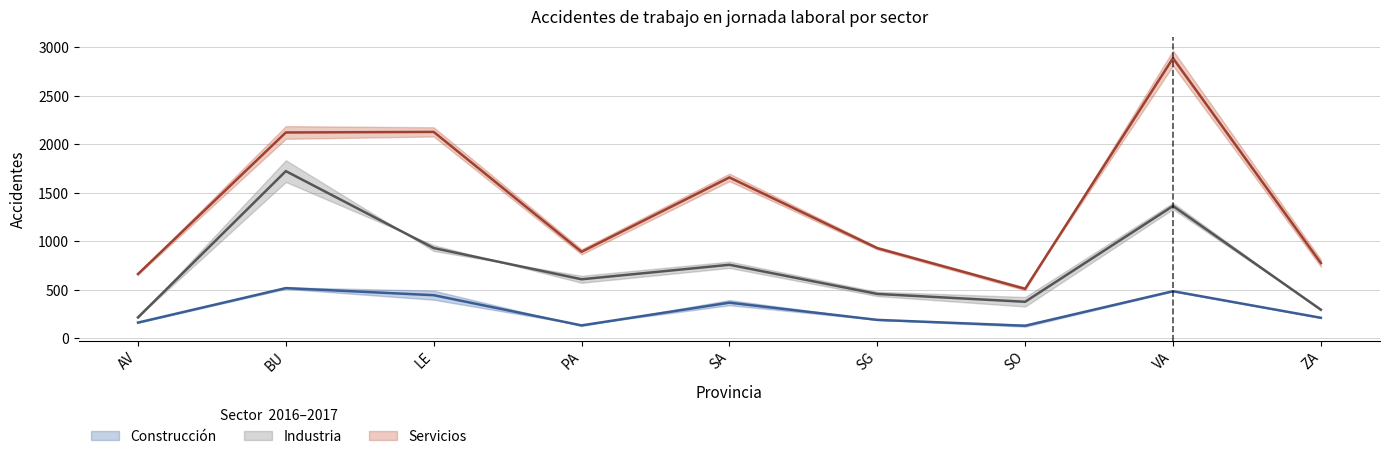

Rank the series by their average value, from lowest to highest.

Construccion_2016, Industria_2016, Servicios_2016